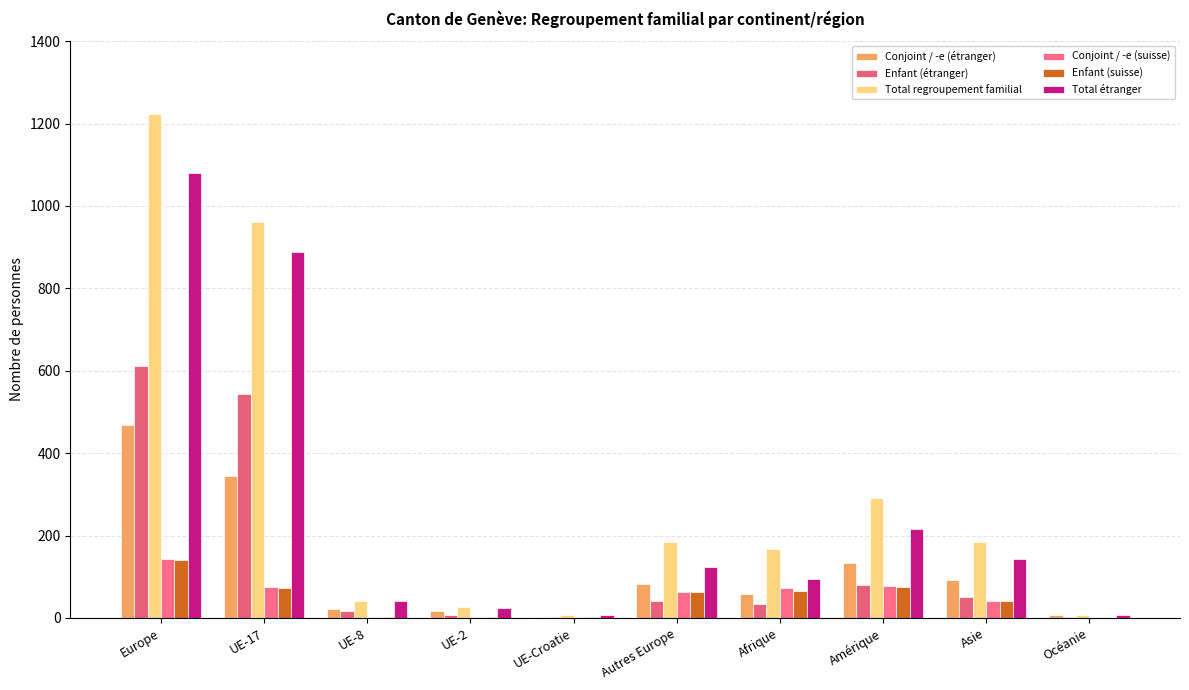

Reading left to right, list all the values displayed in this chart.

Conjoint / -e (étranger): 468	344	22	16	3	83	59	133	93	6
Enfant (étranger): 612	544	18	7	3	40	35	81	51	2
Total regroupement familial: 1223	962	42	26	8	185	167	292	185	8
Conjoint / -e (suisse): 143	74	2	3	2	62	73	77	41	0
Enfant (suisse): 141	72	2	3	2	62	66	75	41	0
Total étranger: 1080	888	40	23	6	123	94	215	144	8